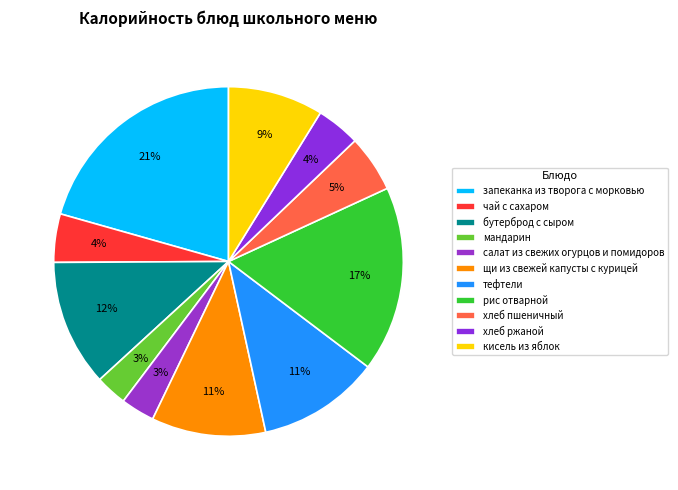

Which category has the biggest portion of the pie?

запеканка из творога с морковью